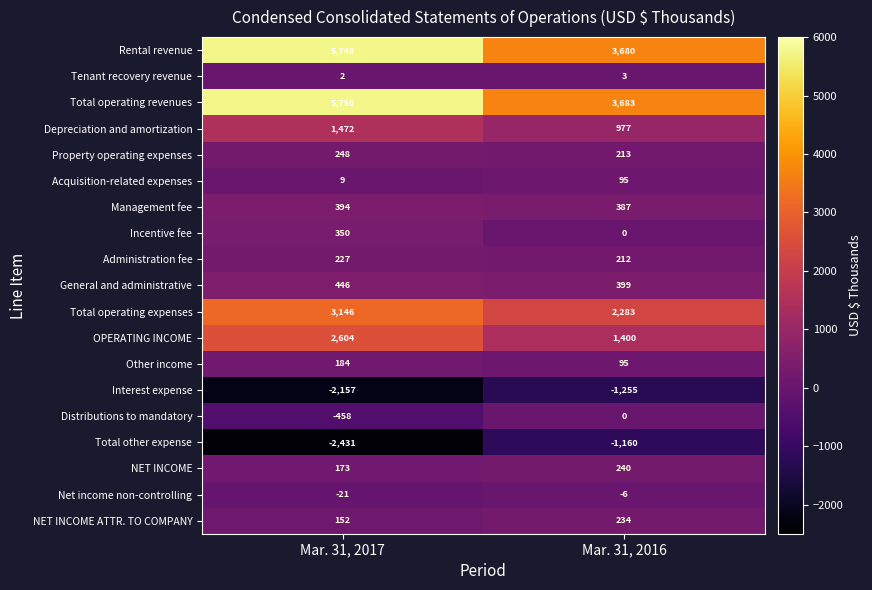

What is the sum of all Tenant recovery revenue values?

5